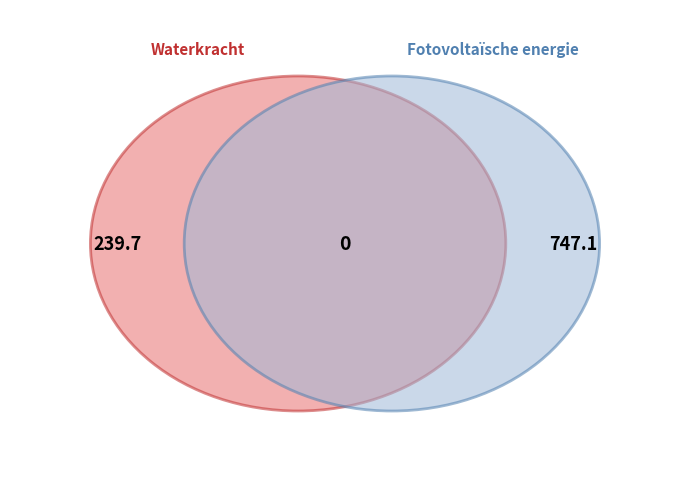

Is it true that Waterkracht is 24% of the pie?

True